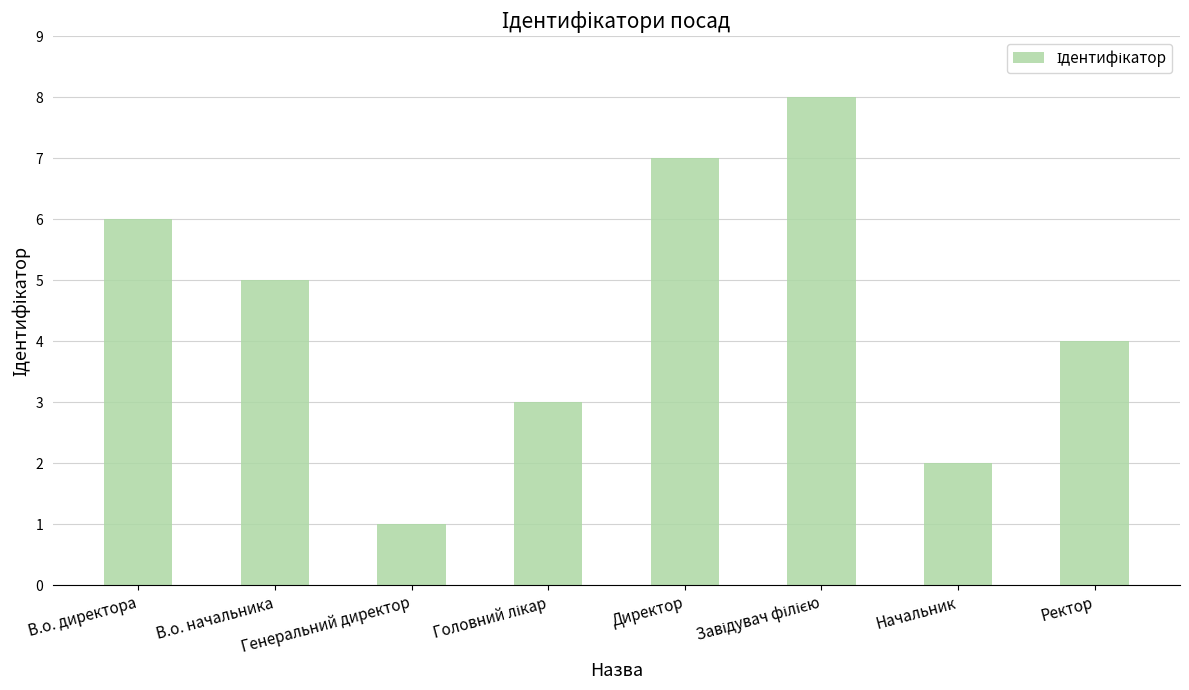

Reading left to right, transcribe all the data shown in this chart.

6	5	1	3	7	8	2	4